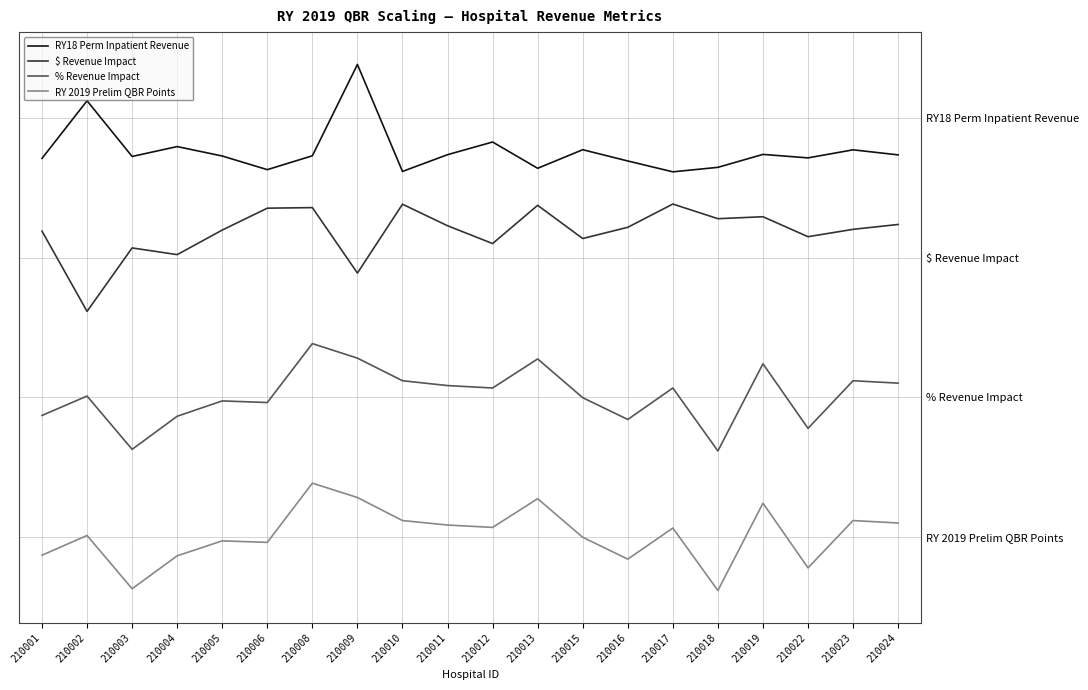

At which category is the sum across all series the highest?

210008